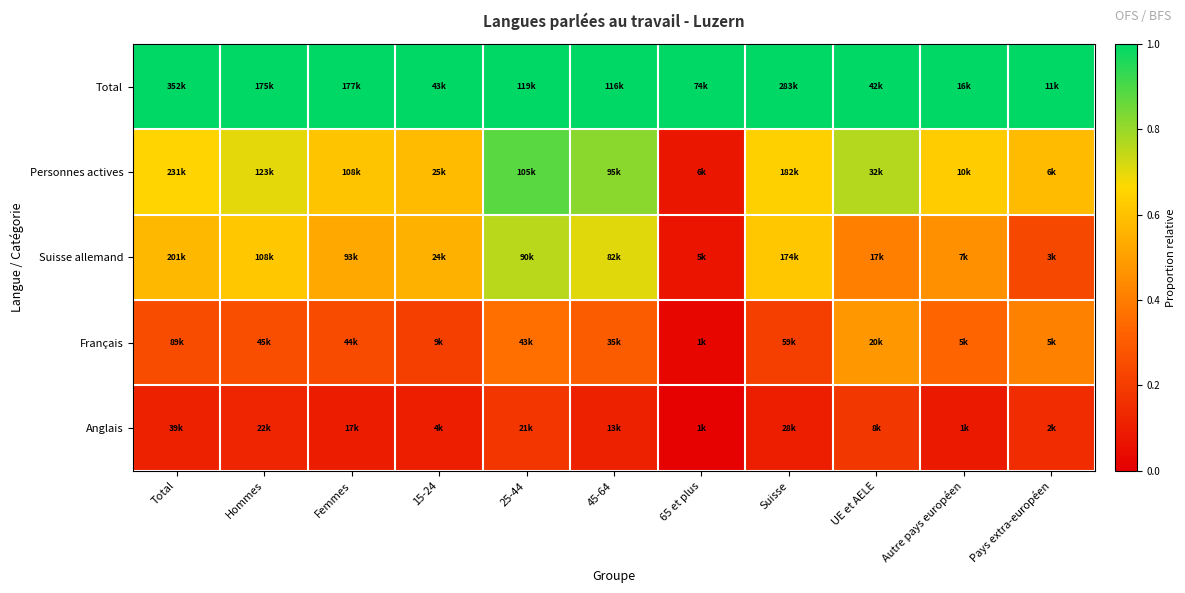

Rank the series by their maximum value, from lowest to highest.

Anglais, Français, Suisse allemand, Personnes actives, Total